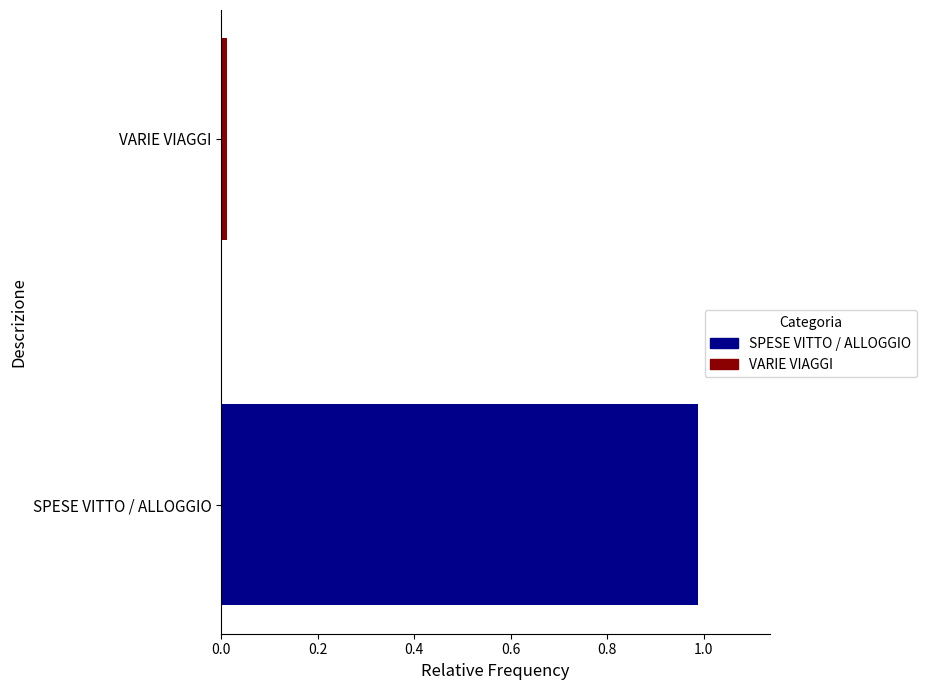

How many data points does each series have?

1